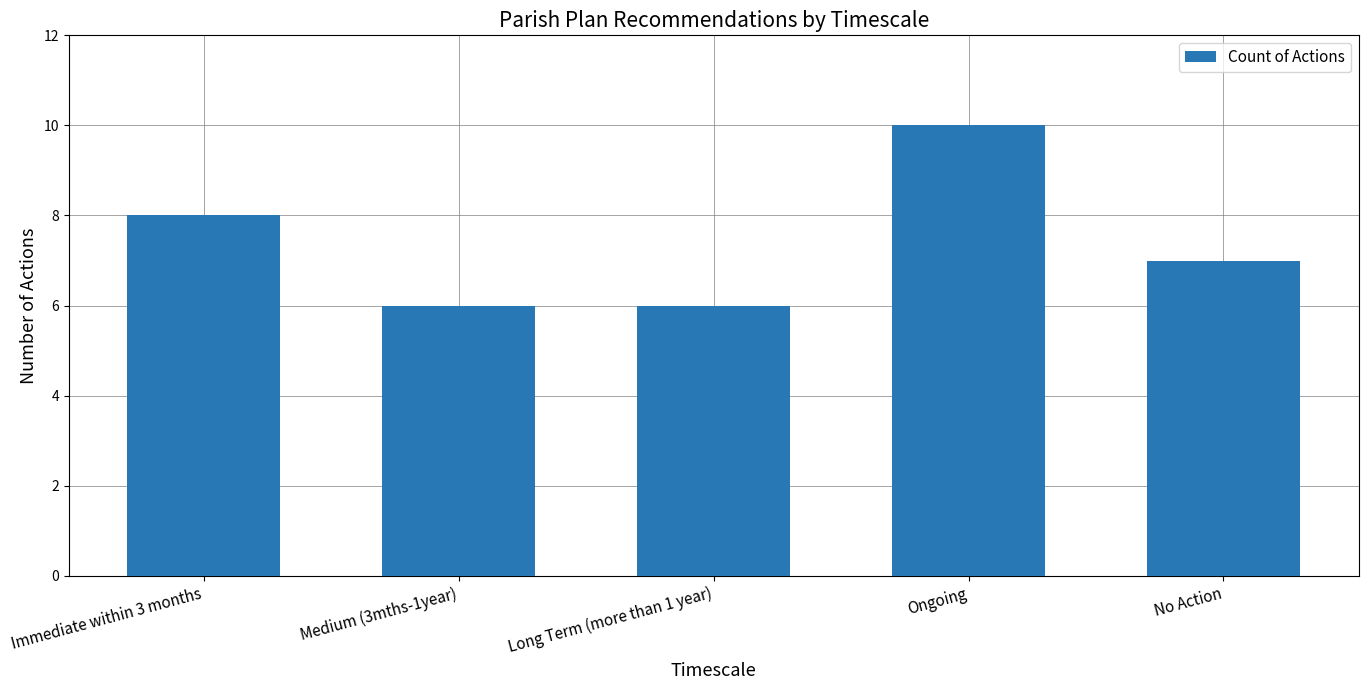

What is the label of the 3rd bar from the right?

Long Term (more than 1 year)